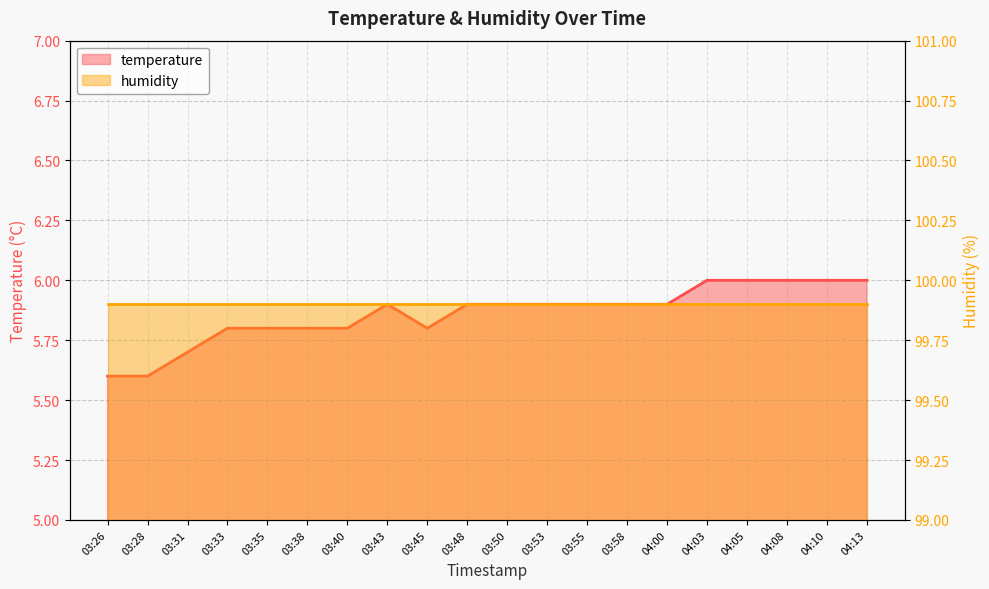

Reading left to right, what are all the values shown in this chart?

5.6	5.6	5.7	5.8	5.8	5.8	5.8	5.9	5.8	5.9	5.9	5.9	5.9	5.9	5.9	6.0	6.0	6.0	6.0	6.0